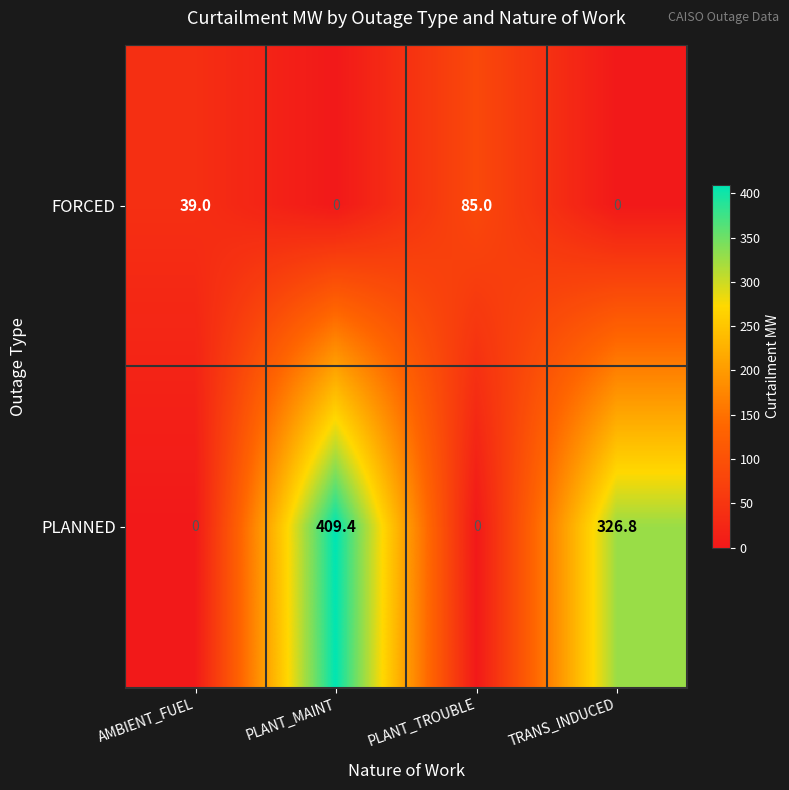

Reading left to right, list all the values displayed in this chart.

FORCED: 39.0	0.0	85.0	0.0
PLANNED: 0.0	409.4	0.0	326.8